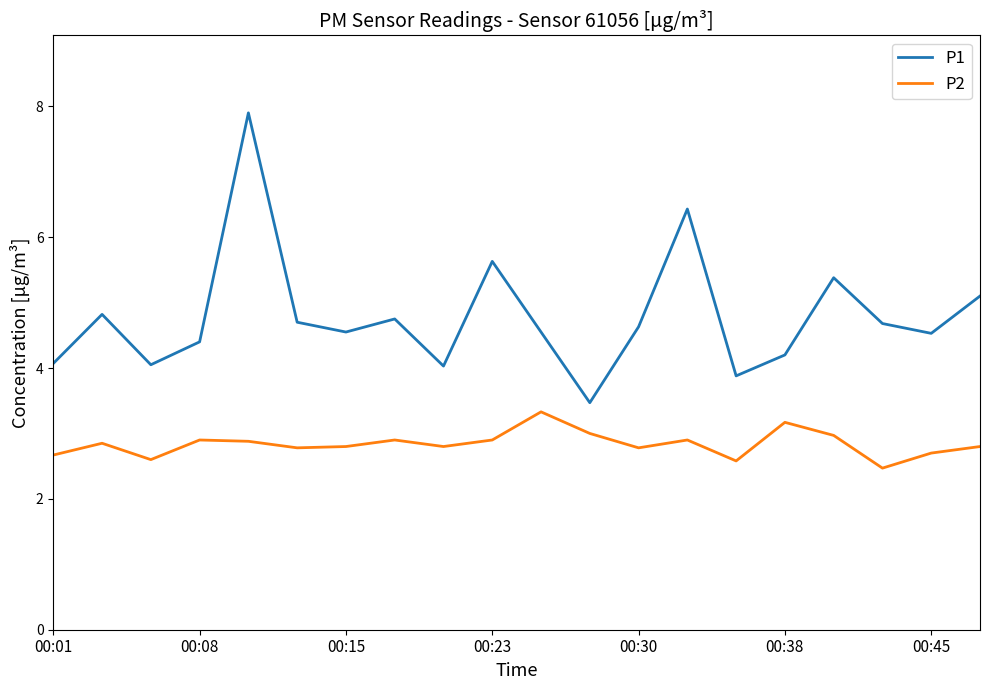

What is the minimum value for P2?

2.5